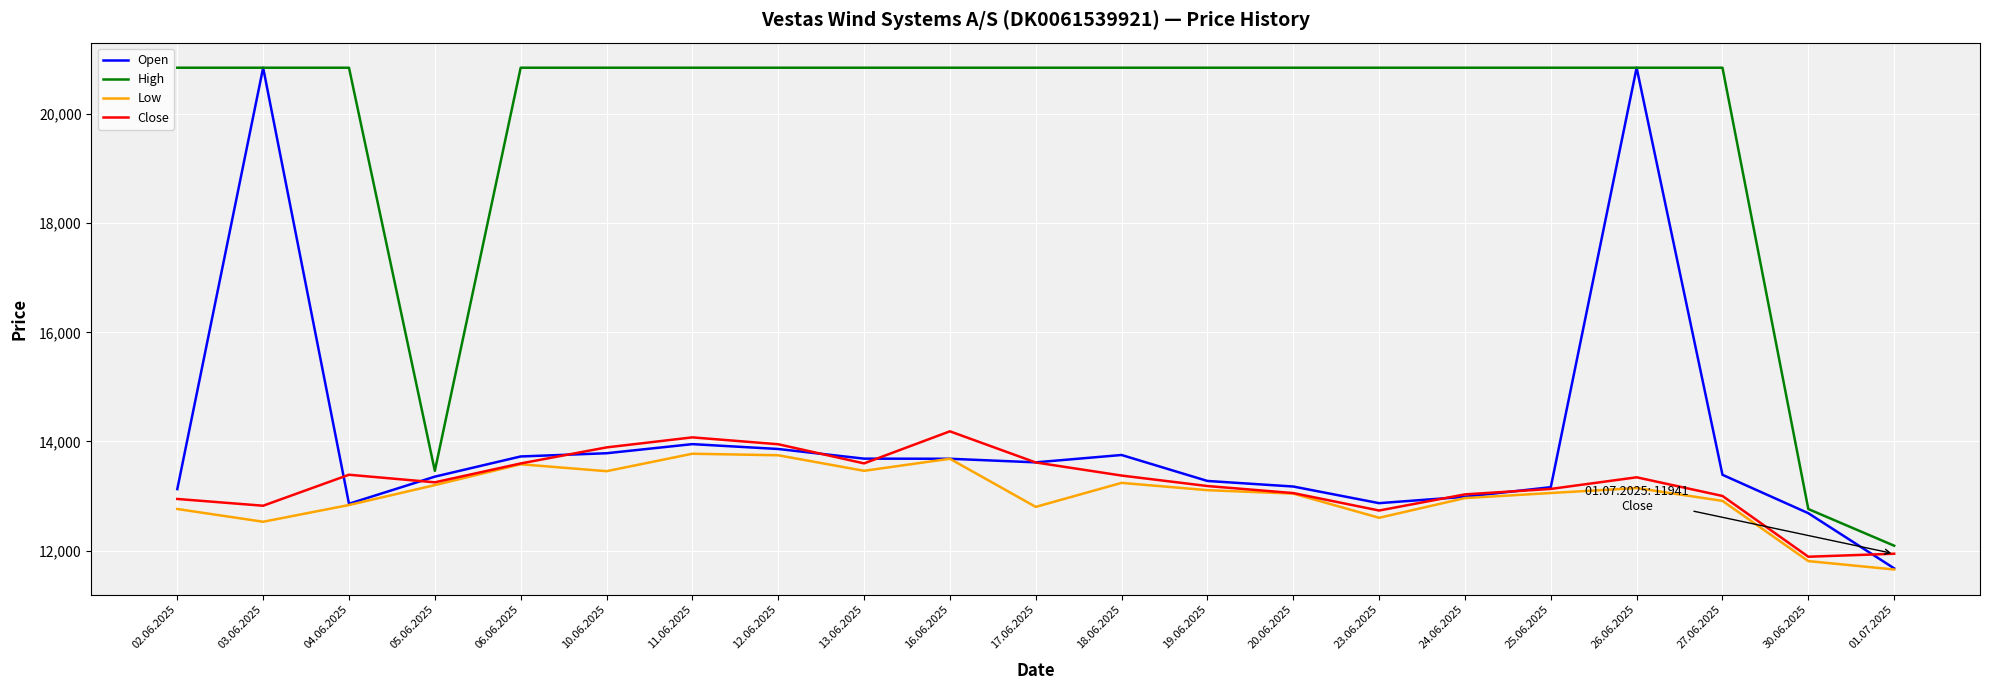

True or false: High and Low intersect in this chart.

False